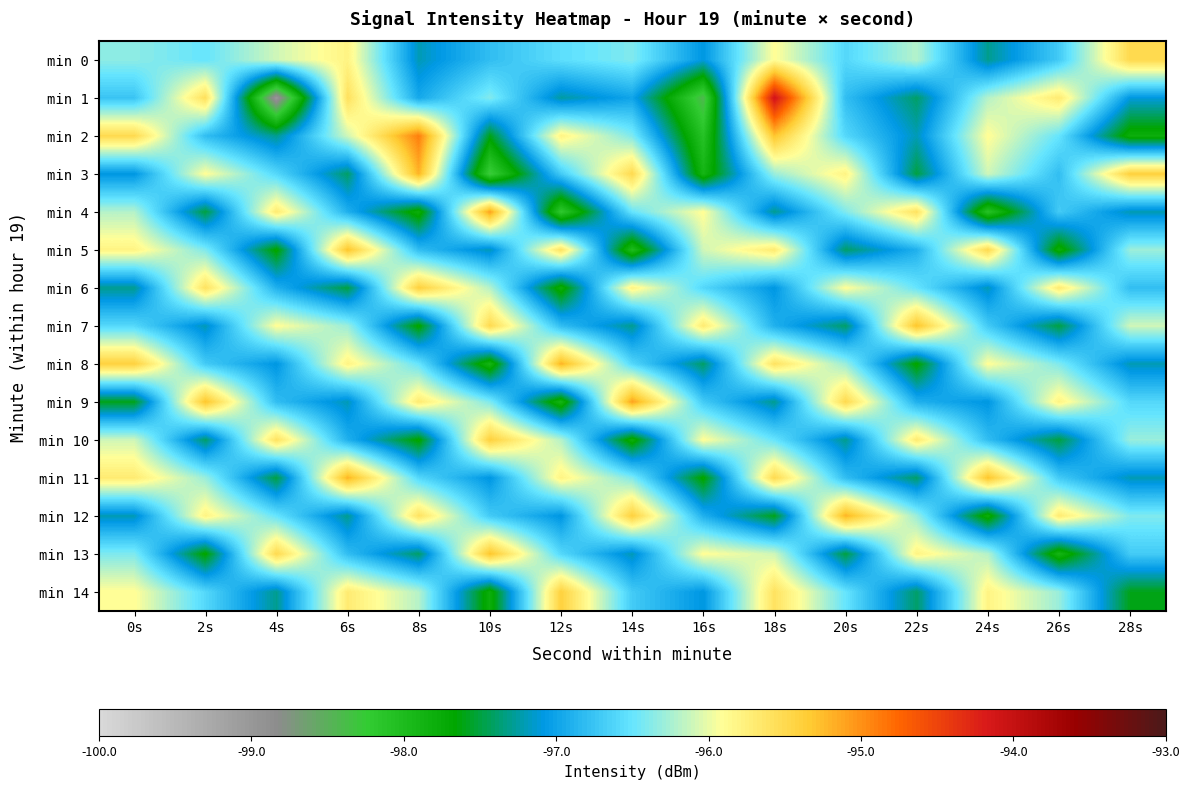

Reading right to left, extract all data points from this chart.

min 0: 28s=-95.5	26s=-96.7	24s=-97.3	22s=-96.2	20s=-96.6	18s=-95.9	16s=-97.1	14s=-96.4	12s=-96.5	10s=-96.8	8s=-97.2	6s=-95.8	4s=-96.1	2s=-96.5	0s=-96.3
min 1: 28s=-97.1	26s=-95.7	24s=-96.2	22s=-97.4	20s=-96.8	18s=-94.1	16s=-98.4	14s=-97.0	12s=-97.2	10s=-96.4	8s=-97.0	6s=-95.6	4s=-99.0	2s=-95.6	0s=-96.8
min 2: 28s=-97.8	26s=-96.5	24s=-95.9	22s=-97.2	20s=-96.6	18s=-95.3	16s=-98.1	14s=-96.4	12s=-95.8	10s=-97.6	8s=-94.9	6s=-96.1	4s=-97.3	2s=-96.8	0s=-95.5
min 3: 28s=-95.4	26s=-96.8	24s=-96.1	22s=-97.5	20s=-95.8	18s=-96.3	16s=-97.9	14s=-95.5	12s=-96.7	10s=-98.3	8s=-95.2	6s=-97.4	4s=-96.6	2s=-95.9	0s=-97.1
min 4: 28s=-97.2	26s=-96.7	24s=-98.1	22s=-95.6	20s=-96.4	18s=-97.3	16s=-95.9	14s=-96.5	12s=-98.2	10s=-95.1	8s=-97.8	6s=-96.9	4s=-95.7	2s=-97.5	0s=-96.2
min 5: 28s=-96.3	26s=-97.8	24s=-95.5	22s=-96.9	20s=-97.4	18s=-95.7	16s=-96.1	14s=-98.0	12s=-95.6	10s=-97.2	8s=-96.8	6s=-95.3	4s=-97.7	2s=-96.4	0s=-95.8
min 6: 28s=-96.8	26s=-95.7	24s=-97.2	22s=-96.5	20s=-95.9	18s=-97.1	16s=-96.6	14s=-95.8	12s=-97.8	10s=-96.2	8s=-95.4	6s=-97.5	4s=-96.9	2s=-95.6	0s=-97.3
min 7: 28s=-96.1	26s=-97.5	24s=-96.7	22s=-95.3	20s=-97.4	18s=-96.9	16s=-95.7	14s=-97.3	12s=-96.8	10s=-95.5	8s=-97.7	6s=-96.3	4s=-95.9	2s=-97.2	0s=-96.6
min 8: 28s=-97.2	26s=-96.4	24s=-95.9	22s=-97.7	20s=-96.3	18s=-95.6	16s=-97.4	14s=-96.6	12s=-95.2	10s=-97.9	8s=-96.5	6s=-95.8	4s=-97.1	2s=-96.7	0s=-95.4
min 9: 28s=-96.6	26s=-95.8	24s=-97.1	22s=-96.9	20s=-95.5	18s=-97.3	16s=-96.7	14s=-95.1	12s=-97.9	10s=-96.4	8s=-95.7	6s=-97.2	4s=-96.8	2s=-95.3	0s=-97.6
min 10: 28s=-96.3	26s=-97.5	24s=-96.8	22s=-95.7	20s=-97.3	18s=-96.5	16s=-95.9	14s=-97.8	12s=-96.2	10s=-95.4	8s=-97.7	6s=-96.9	4s=-95.6	2s=-97.4	0s=-96.1
min 11: 28s=-97.2	26s=-96.7	24s=-95.3	22s=-97.4	20s=-96.8	18s=-95.5	16s=-97.7	14s=-96.4	12s=-95.8	10s=-97.1	8s=-96.6	6s=-95.2	4s=-97.5	2s=-96.3	0s=-95.7
min 12: 28s=-96.4	26s=-95.7	24s=-97.8	22s=-96.3	20s=-95.2	18s=-97.6	16s=-96.9	14s=-95.4	12s=-97.1	10s=-96.7	8s=-95.6	6s=-97.3	4s=-96.5	2s=-95.8	0s=-97.2
min 13: 28s=-96.7	26s=-97.9	24s=-96.2	22s=-95.8	20s=-97.5	18s=-96.1	16s=-95.9	14s=-97.2	12s=-96.6	10s=-95.3	8s=-97.4	6s=-96.8	4s=-95.5	2s=-97.7	0s=-96.4
min 14: 28s=-97.6	26s=-96.3	24s=-95.8	22s=-97.4	20s=-96.5	18s=-95.6	16s=-97.1	14s=-96.7	12s=-95.4	10s=-97.8	8s=-96.2	6s=-95.7	4s=-97.3	2s=-96.6	0s=-95.9